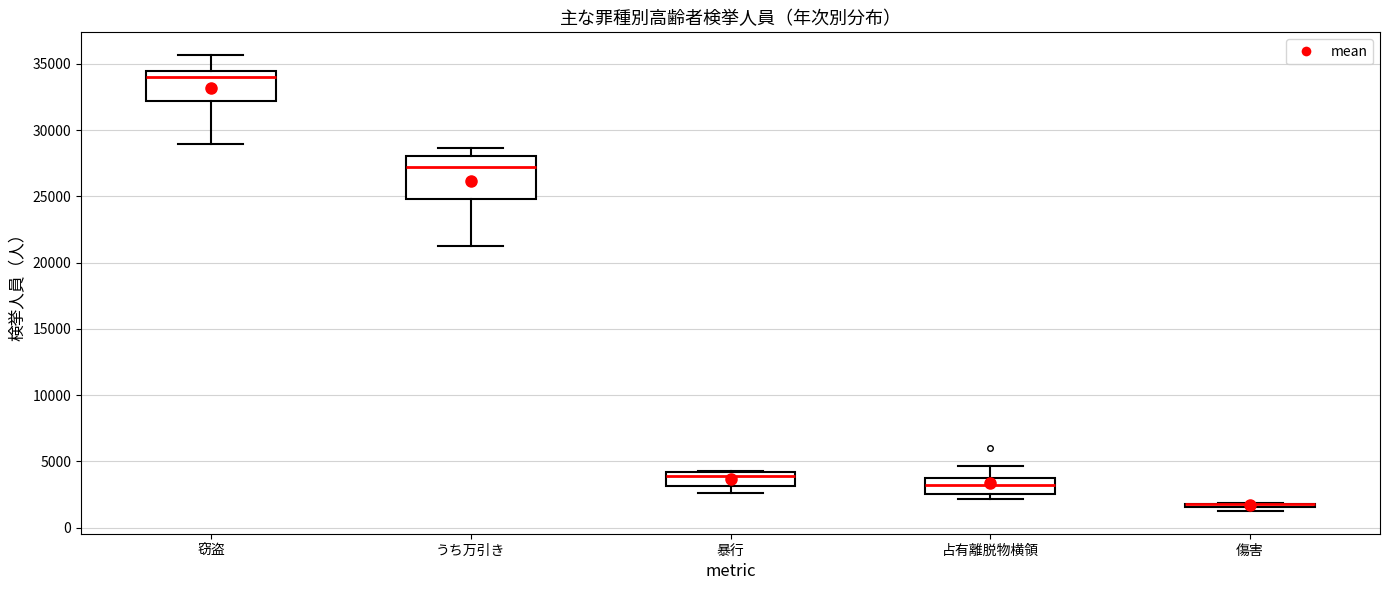

Where is the lower edge of the box for うち万引き on the y-axis? The values are not printed on the chart, so give them approximately, as read against the axis.

25000